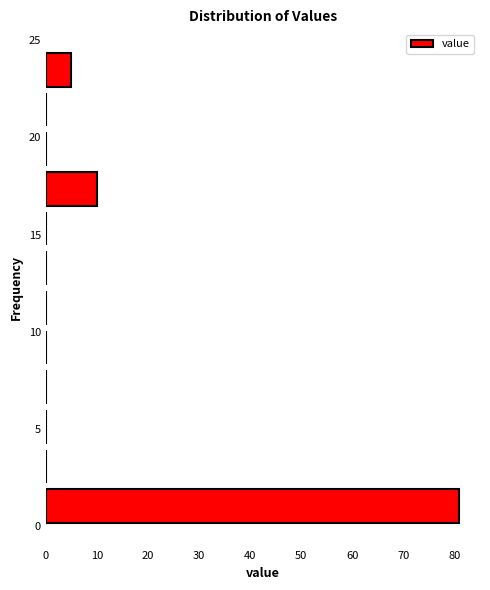

Reading bottom to top, list every bar in this chart as the range it spans on the y-axis followed by its length. Neither the bar edges nor the lengths are printed on the chart, so give them approximately, as read against the axes.

0.0 to 2.0: 81
2.0 to 4.0: 0
4.0 to 6.0: 0
6.0 to 8.0: 0
8.0 to 10.0: 0
10.0 to 12.5: 0
12.5 to 14.5: 0
14.5 to 16.5: 0
16.5 to 18.5: 10
18.5 to 20.5: 0
20.5 to 22.5: 0
22.5 to 24.5: 5